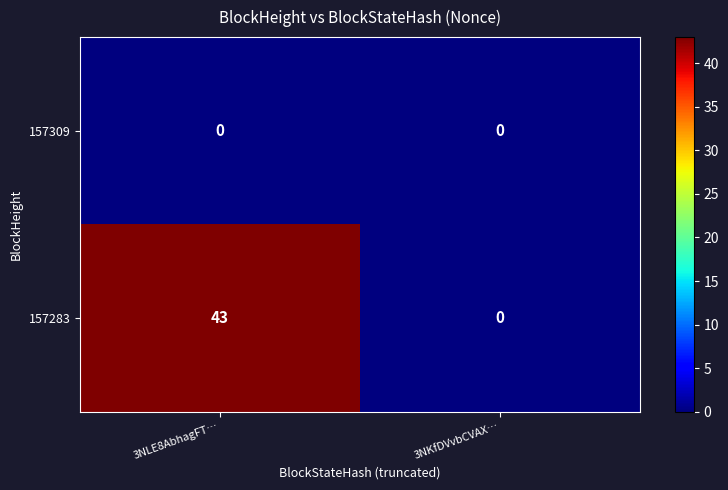

What is the difference between the highest and lowest values at 3NLE8AbhagFT…?

43